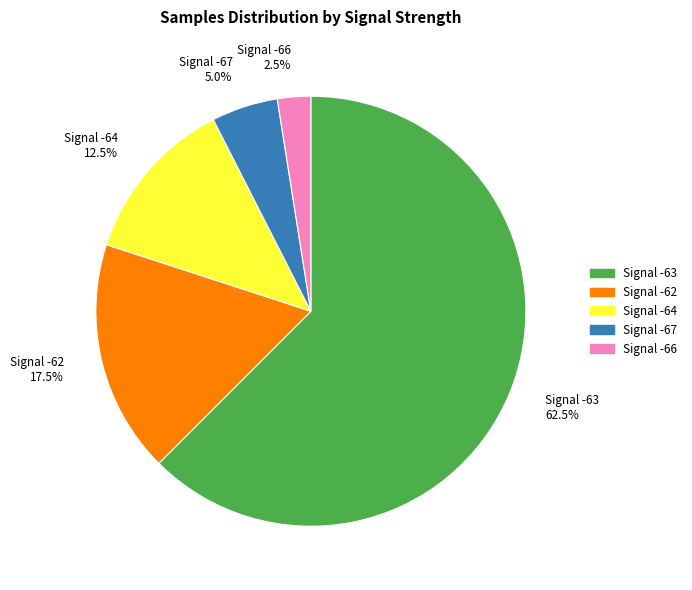

Which slice is the largest?

Signal -63